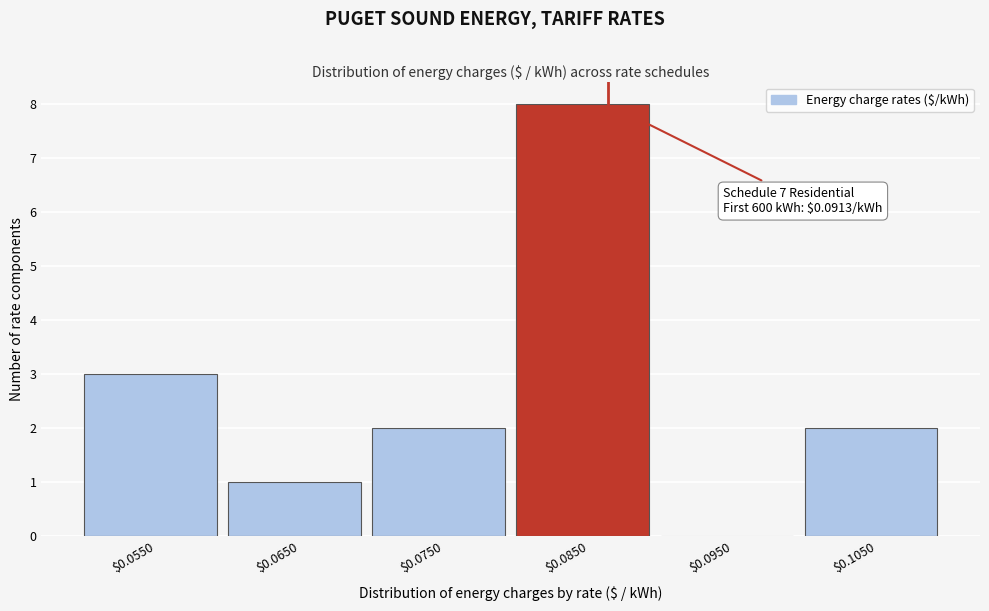

What is the greatest value displayed?

8